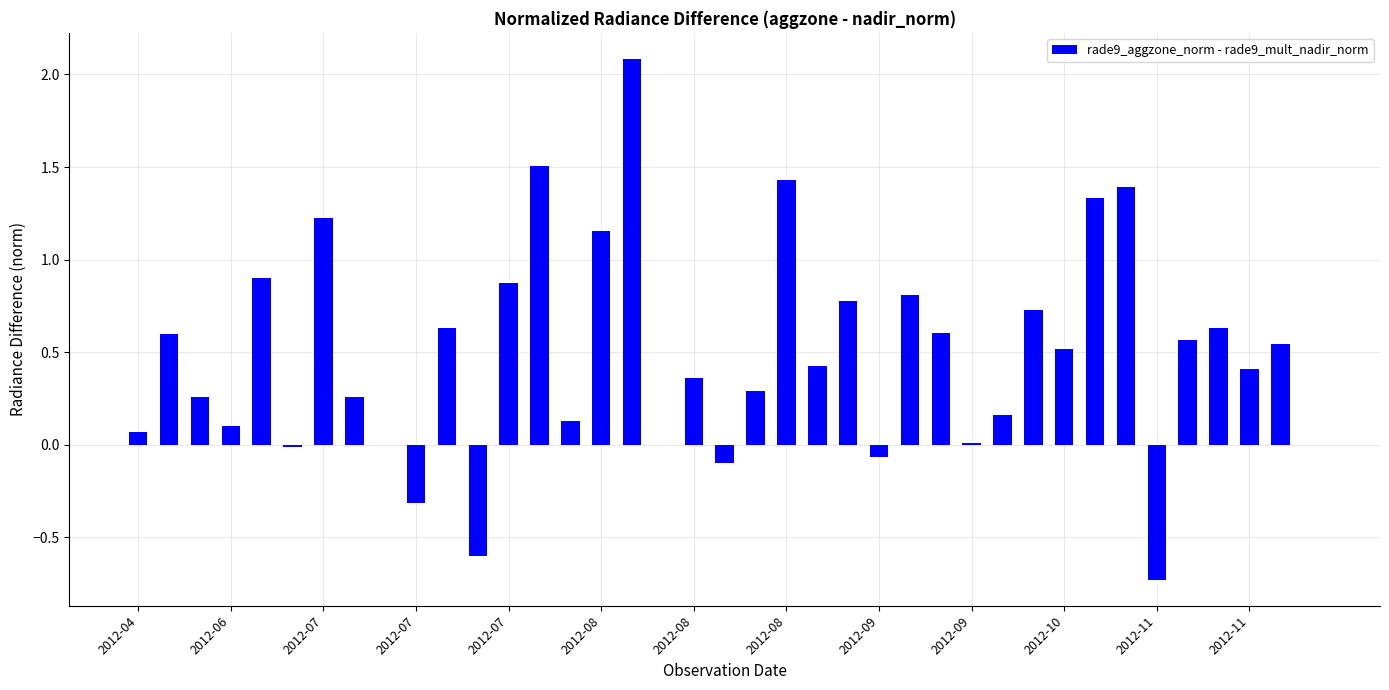

What is the greatest value displayed?

2.1